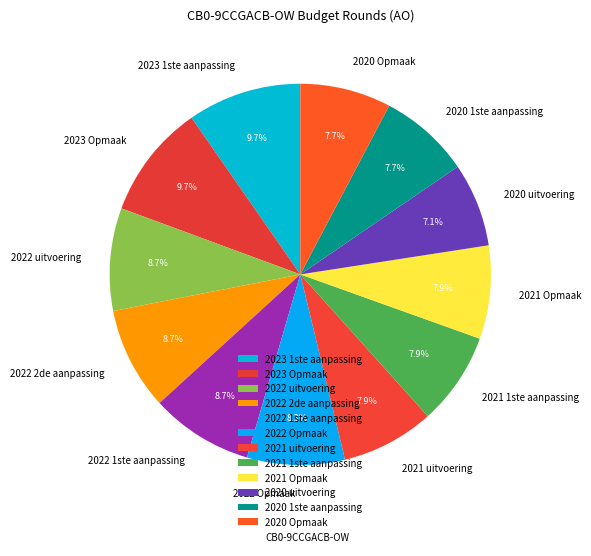

To the nearest percent, what is the combined percentage of 2021 uitvoering and 2022 2de aanpassing?

17%